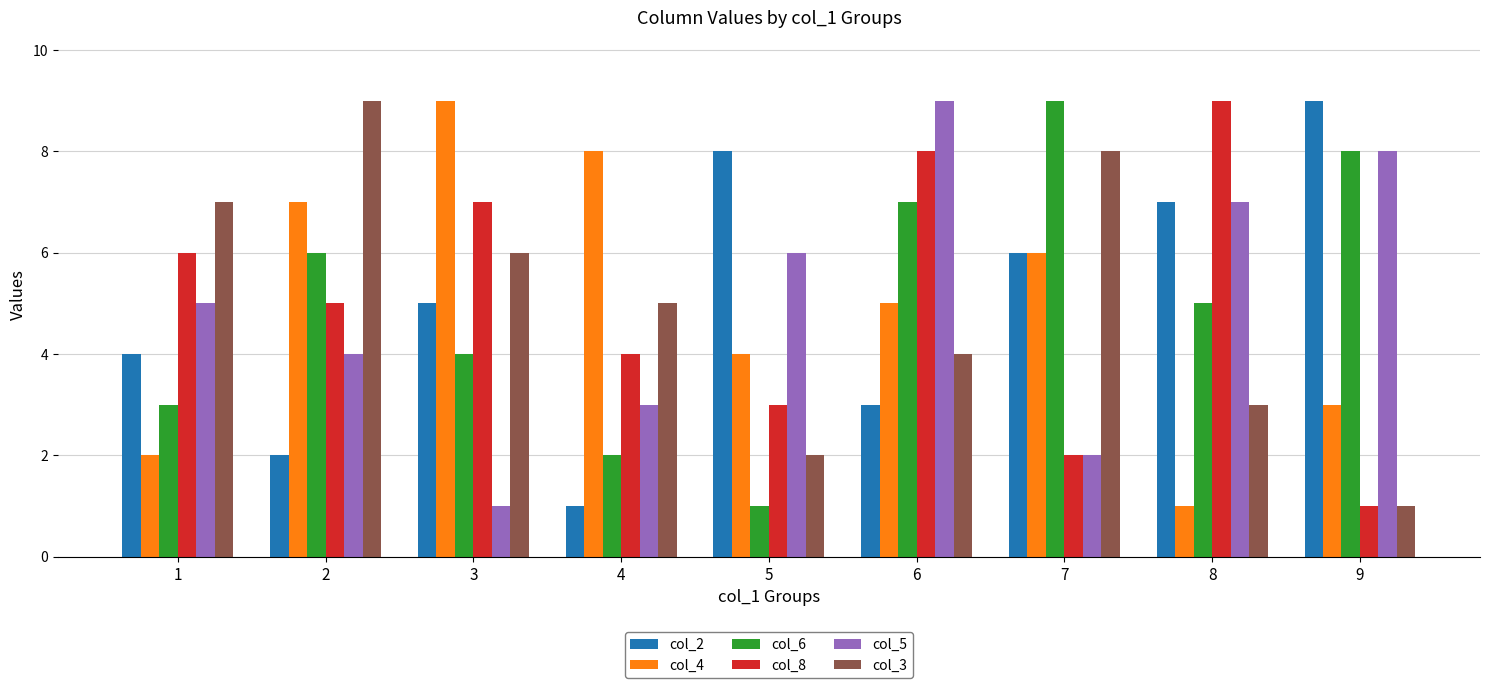

How many col_8 values are between 3 and 7?

5